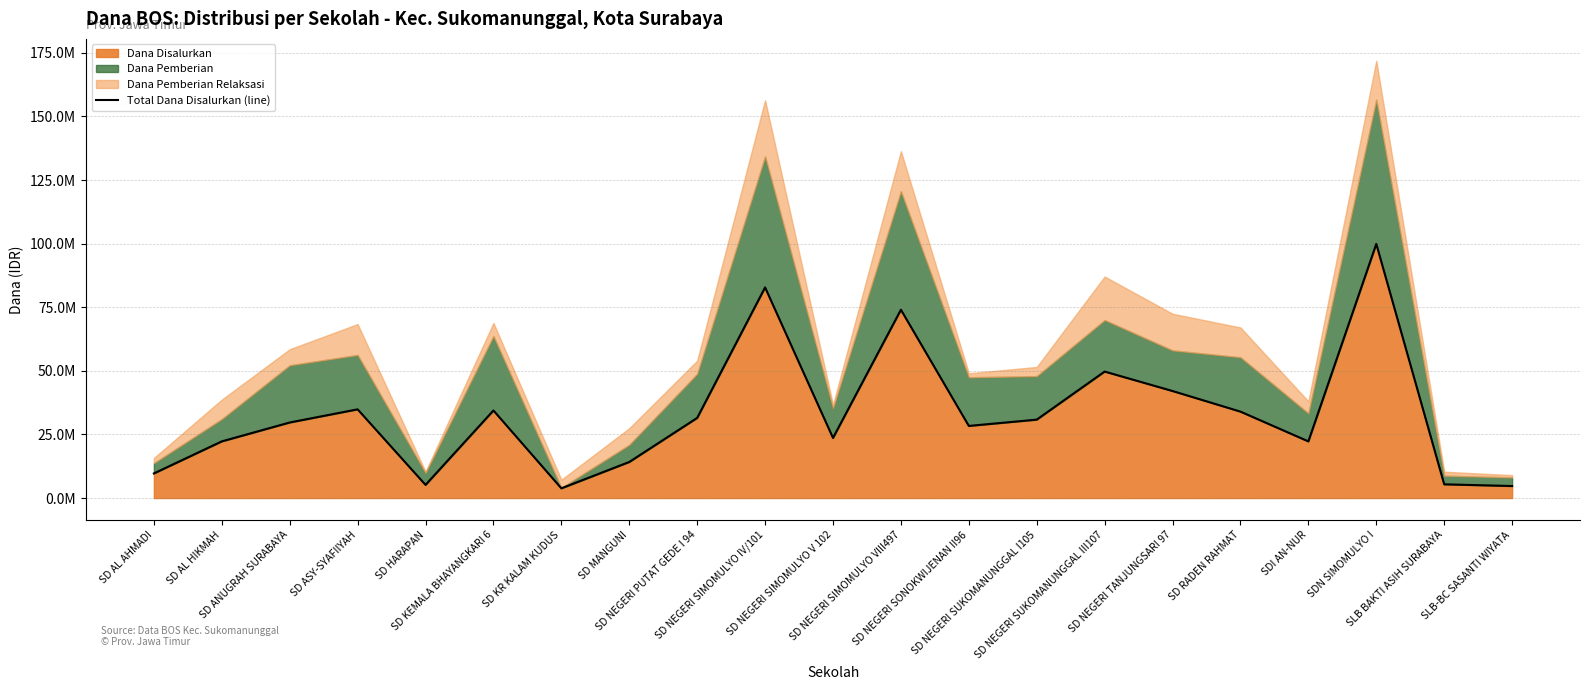

What is the label of the 20th point from the right?

SD AL HIKMAH